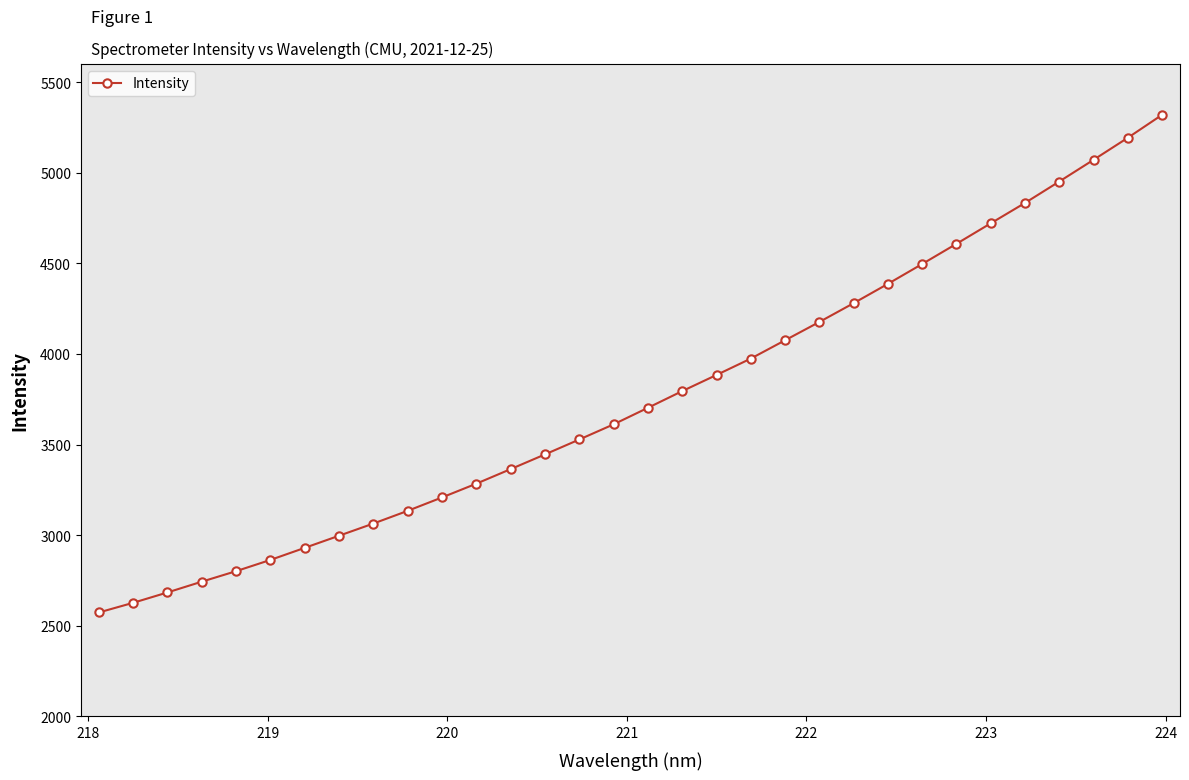

What is the smallest value displayed?

2573.8